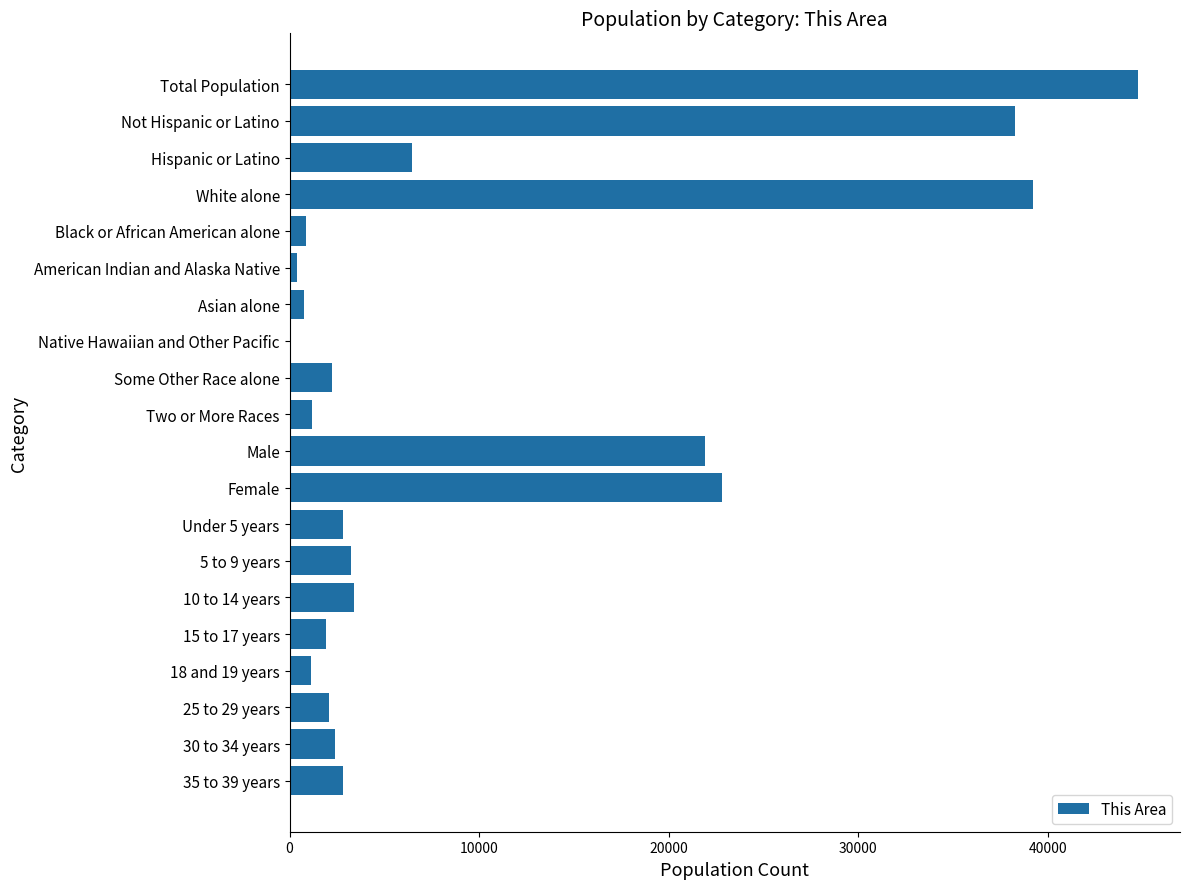

What is the ratio of the value at 10 to 14 years to the value at Hispanic or Latino?

0.5